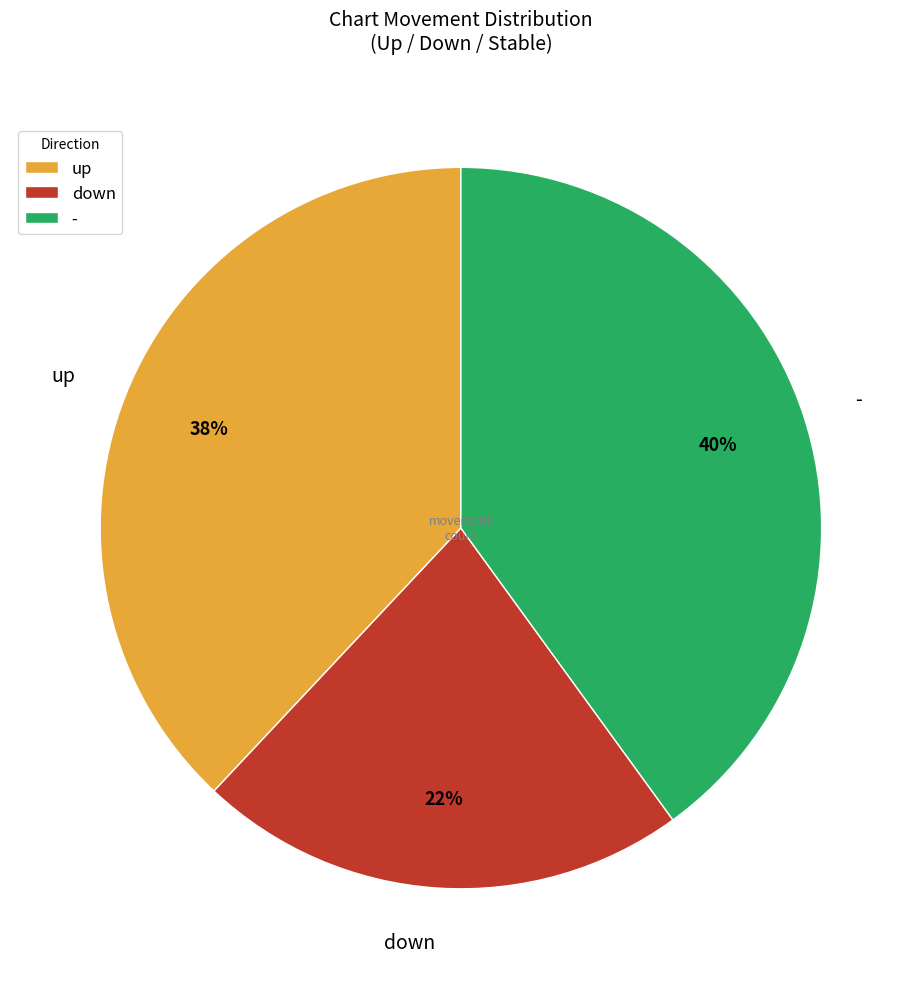

What is the smallest slice in the pie chart?

down